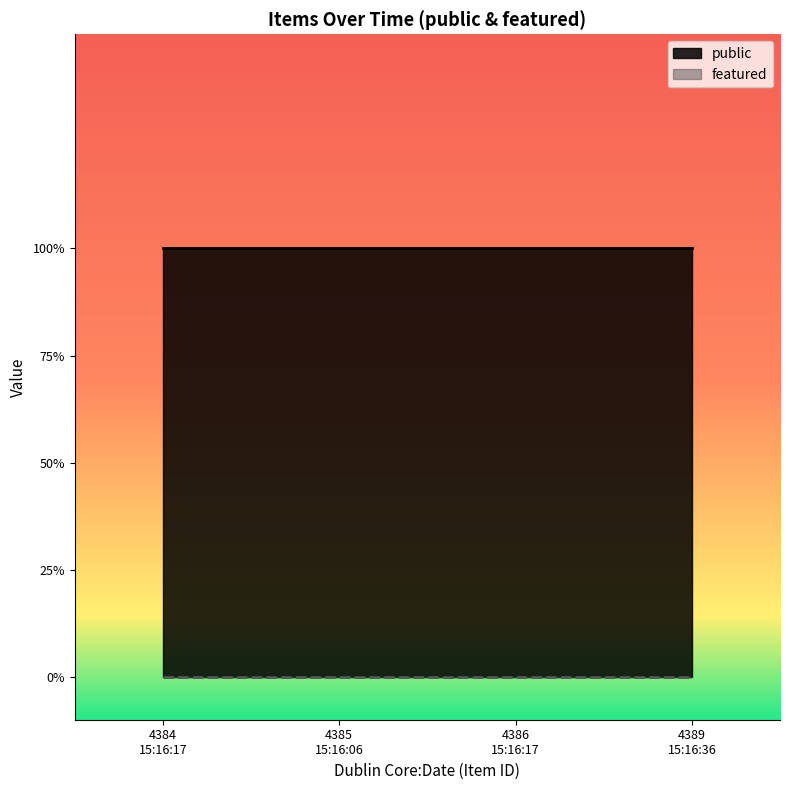

True or false: featured and public cross at least once.

False